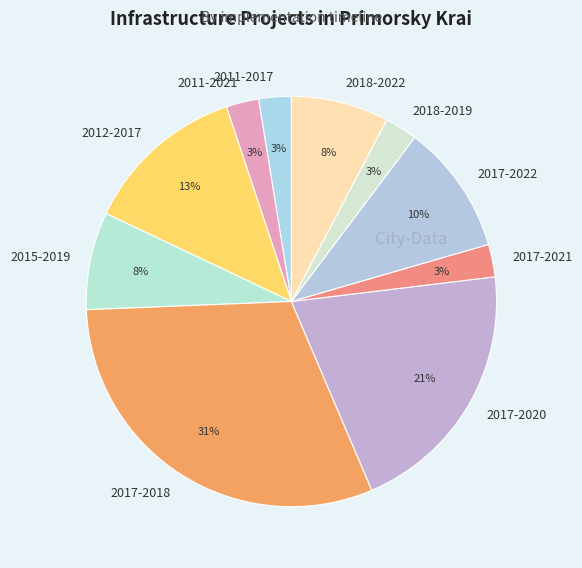

True or false: 2012-2017 accounts for 13% of the total.

True